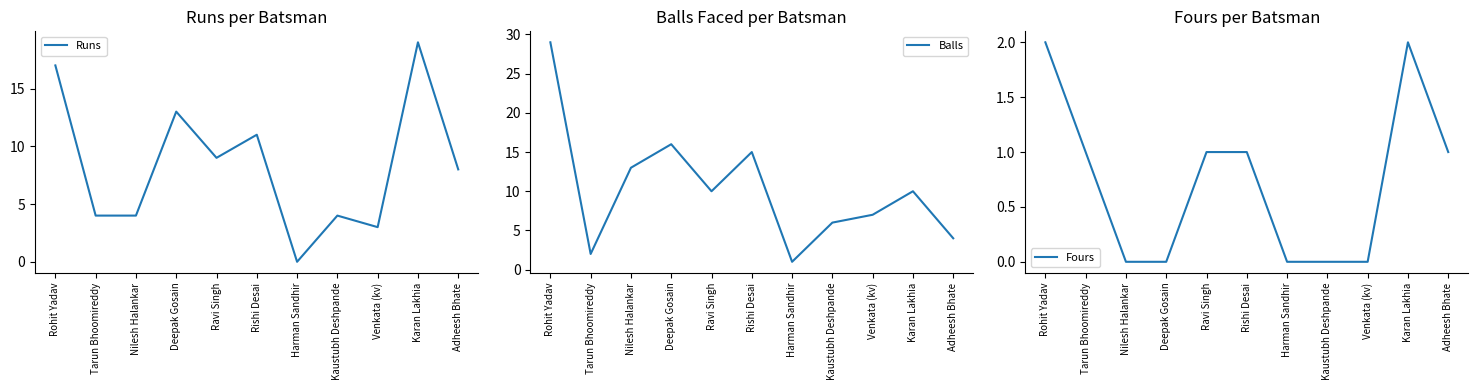

Reading right to left, transcribe all the data shown in this chart.

Runs: Adheesh Bhate=8	Karan Lakhia=19	Venkata (kv)=3	Kaustubh Deshpande=4	Harman Sandhir=0	Rishi Desai=11	Ravi Singh=9	Deepak Gosain=13	Nilesh Halankar=4	Tarun Bhoomireddy=4	Rohit Yadav=17
Balls: Adheesh Bhate=4	Karan Lakhia=10	Venkata (kv)=7	Kaustubh Deshpande=6	Harman Sandhir=1	Rishi Desai=15	Ravi Singh=10	Deepak Gosain=16	Nilesh Halankar=13	Tarun Bhoomireddy=2	Rohit Yadav=29
Fours: Adheesh Bhate=1	Karan Lakhia=2	Venkata (kv)=0	Kaustubh Deshpande=0	Harman Sandhir=0	Rishi Desai=1	Ravi Singh=1	Deepak Gosain=0	Nilesh Halankar=0	Tarun Bhoomireddy=1	Rohit Yadav=2